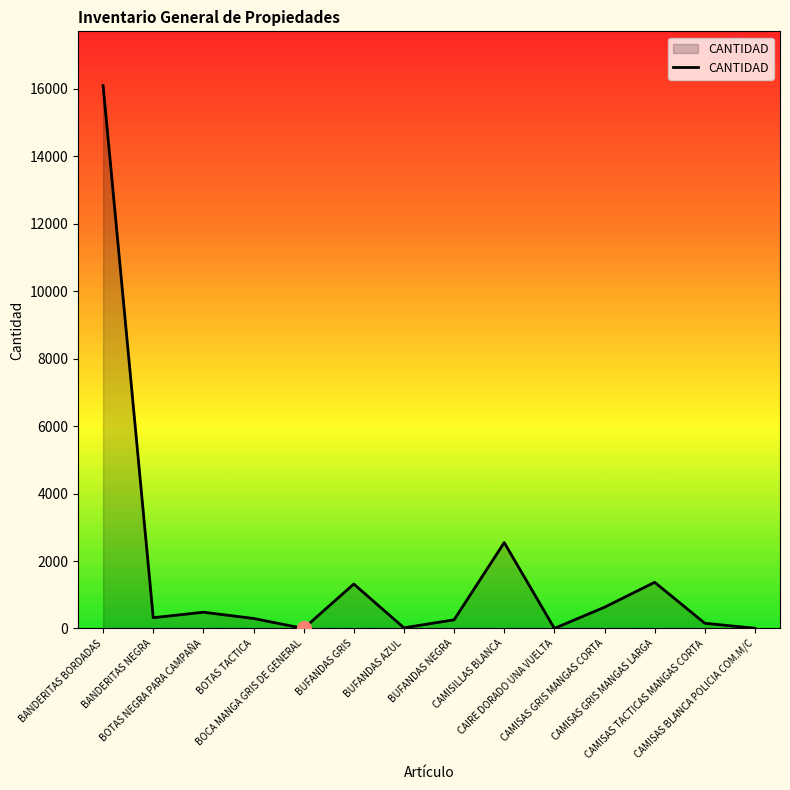

Does the chart have visible grid lines?

No